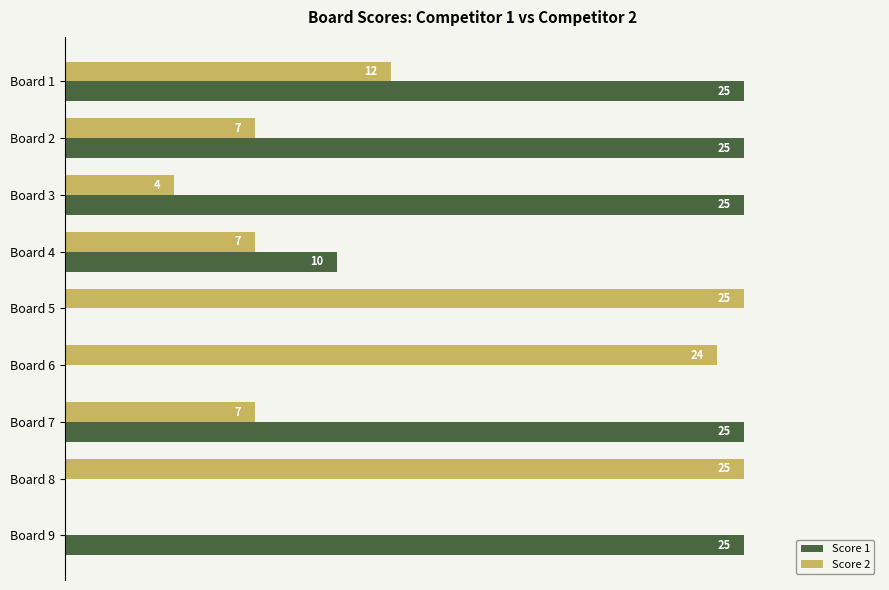

At which category is the sum across all series the highest?

Board 1